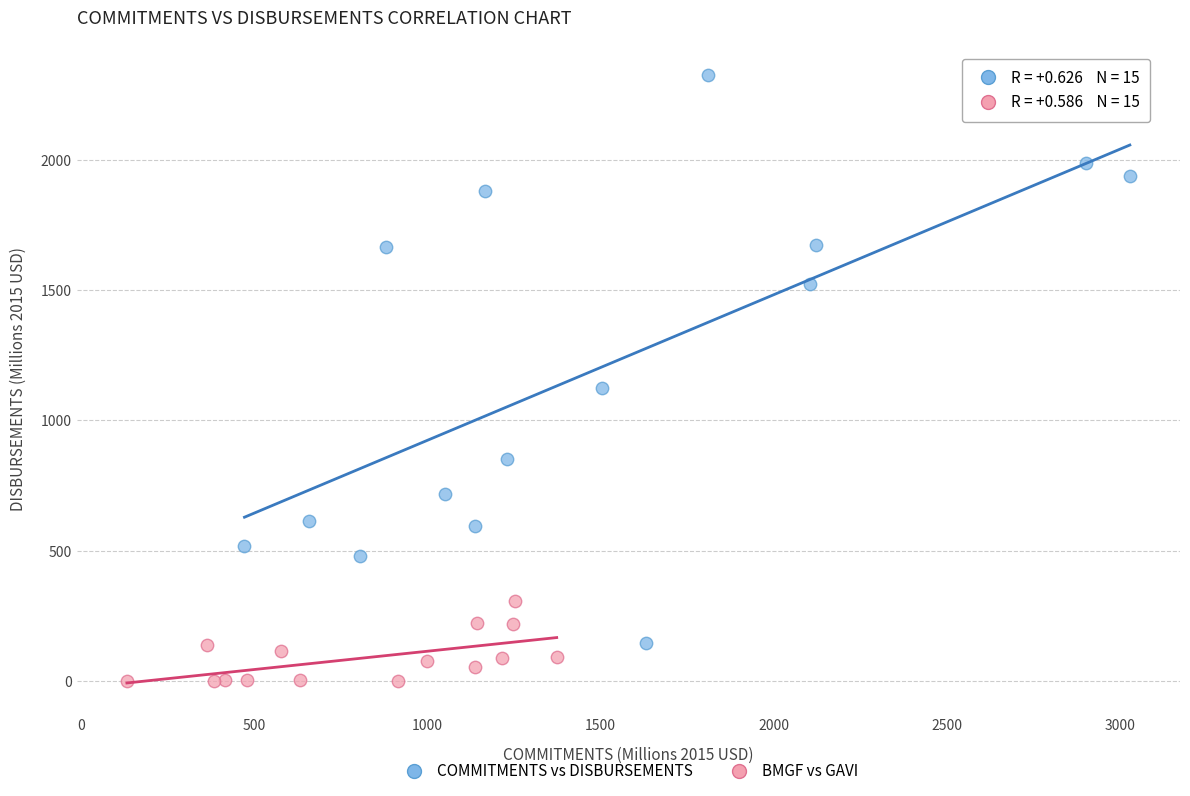

Which series has the largest Y range (max minus min)?

COMMITMENTS vs DISBURSEMENTS